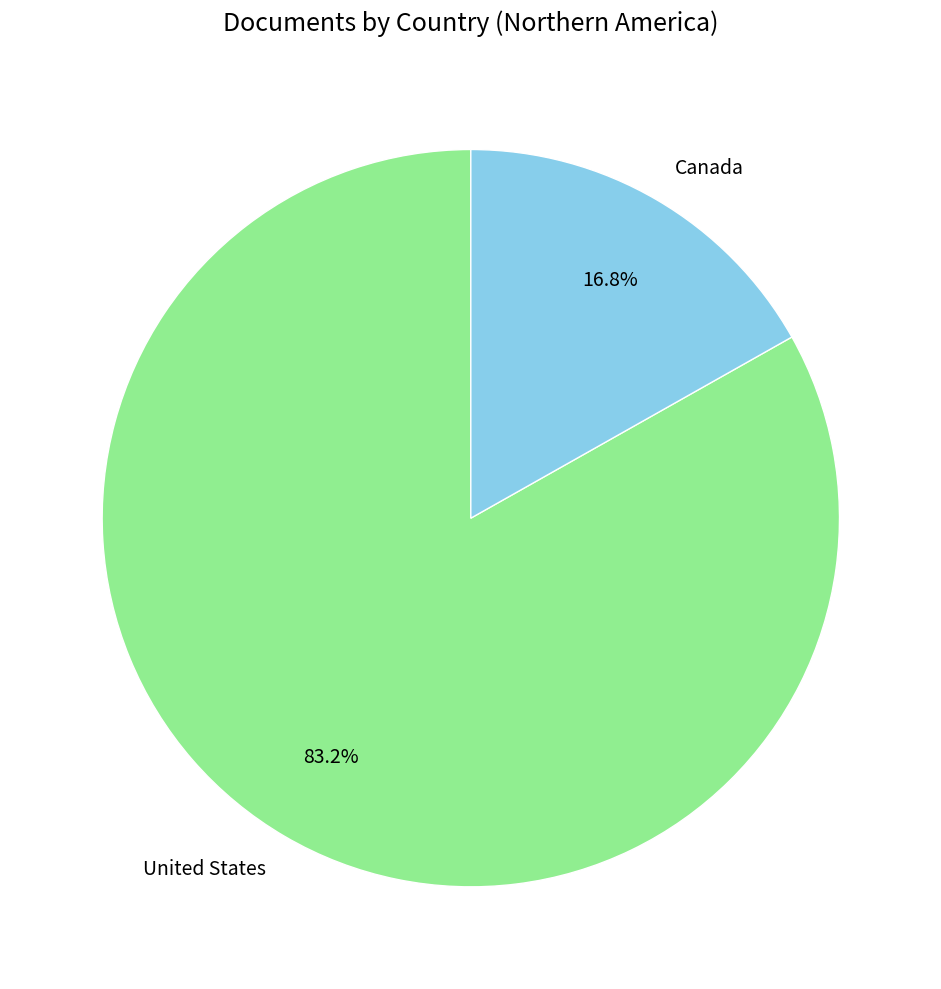

What percentage is the United States slice, to the nearest percent?

83%